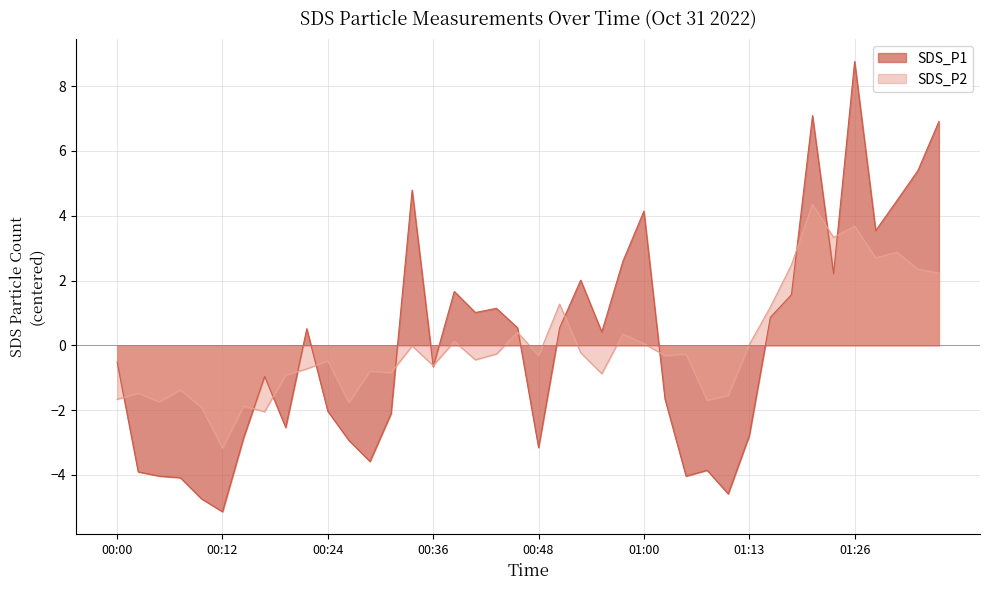

Where is the first local maximum for SDS_P1?

00:17